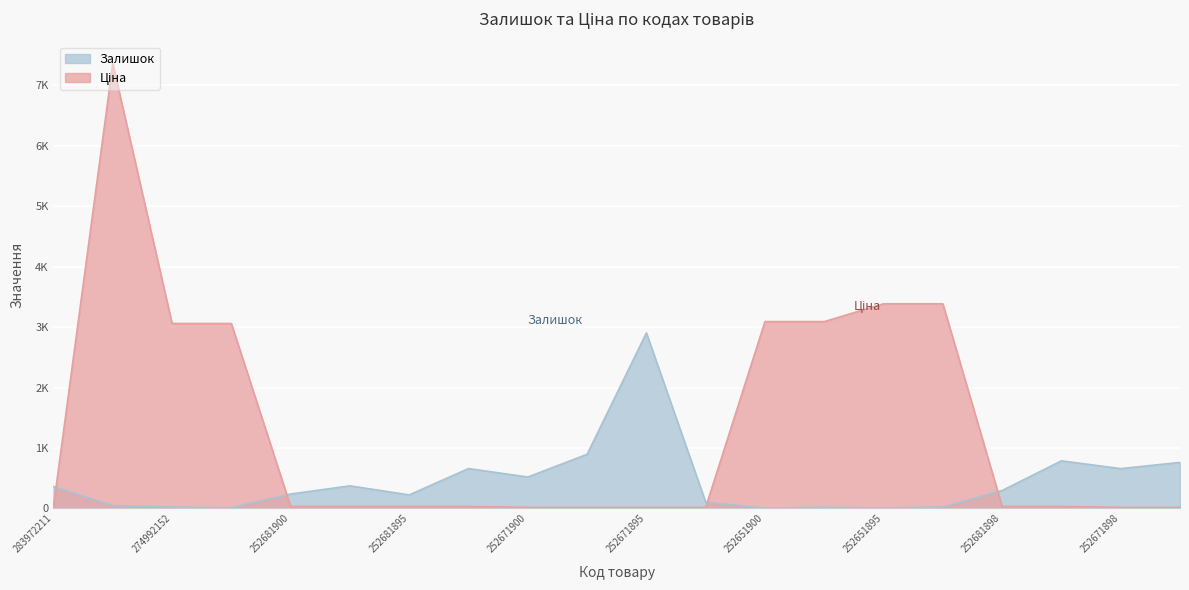

What is the difference between the Ціна values at 252671891 and 252651900?

3075.8